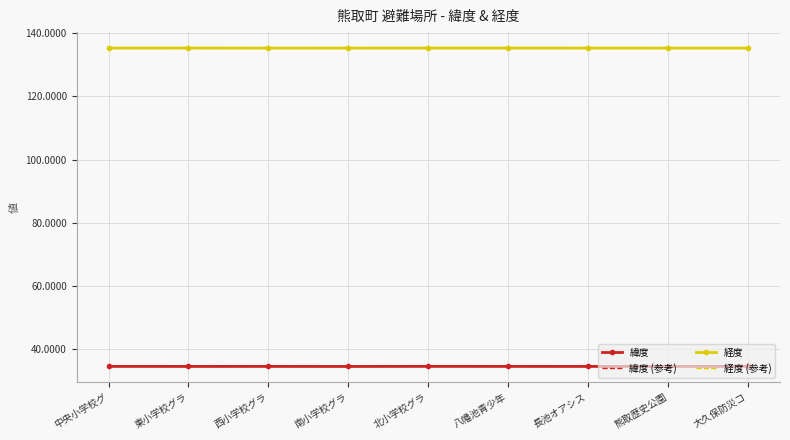

True or false: 緯度 and 経度 intersect in this chart.

False